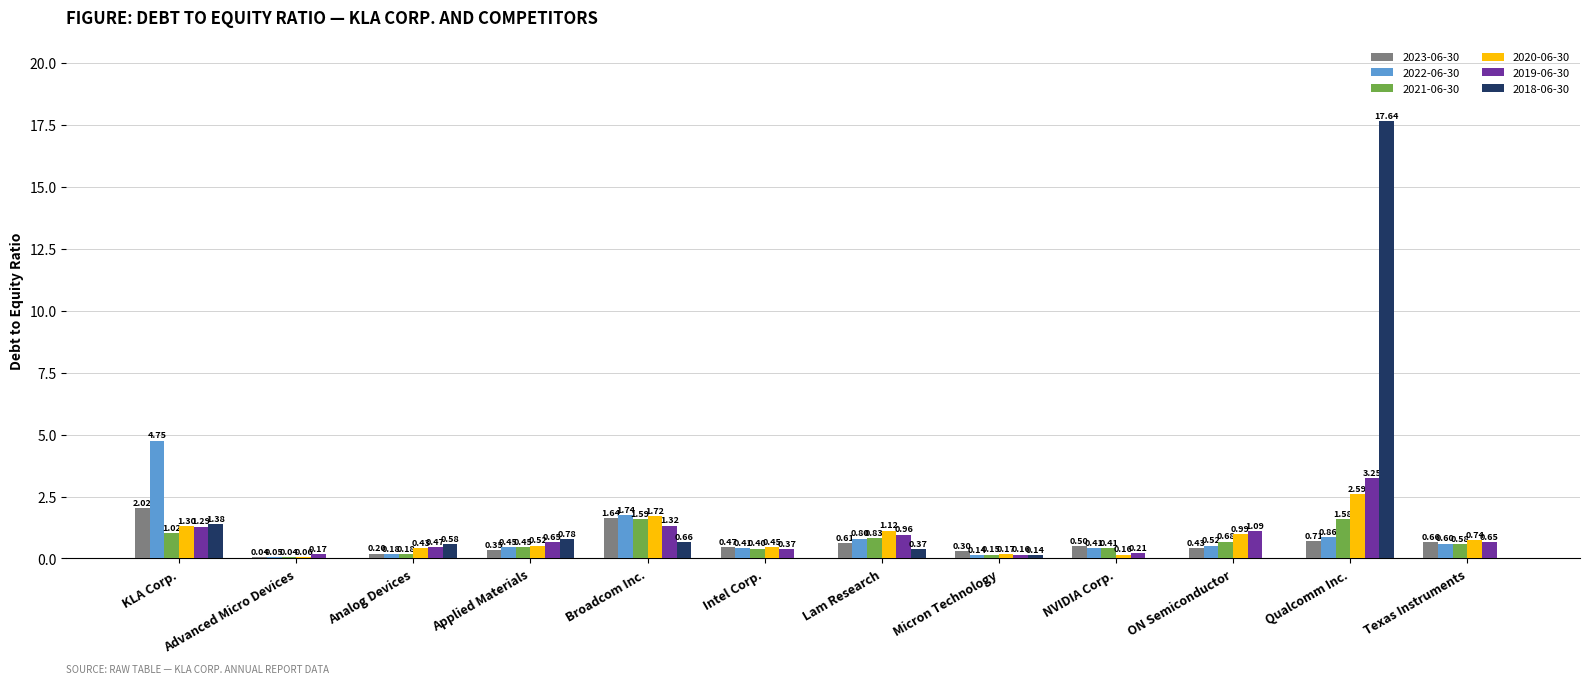

What is the total value across all series at KLA Corp.?

11.8